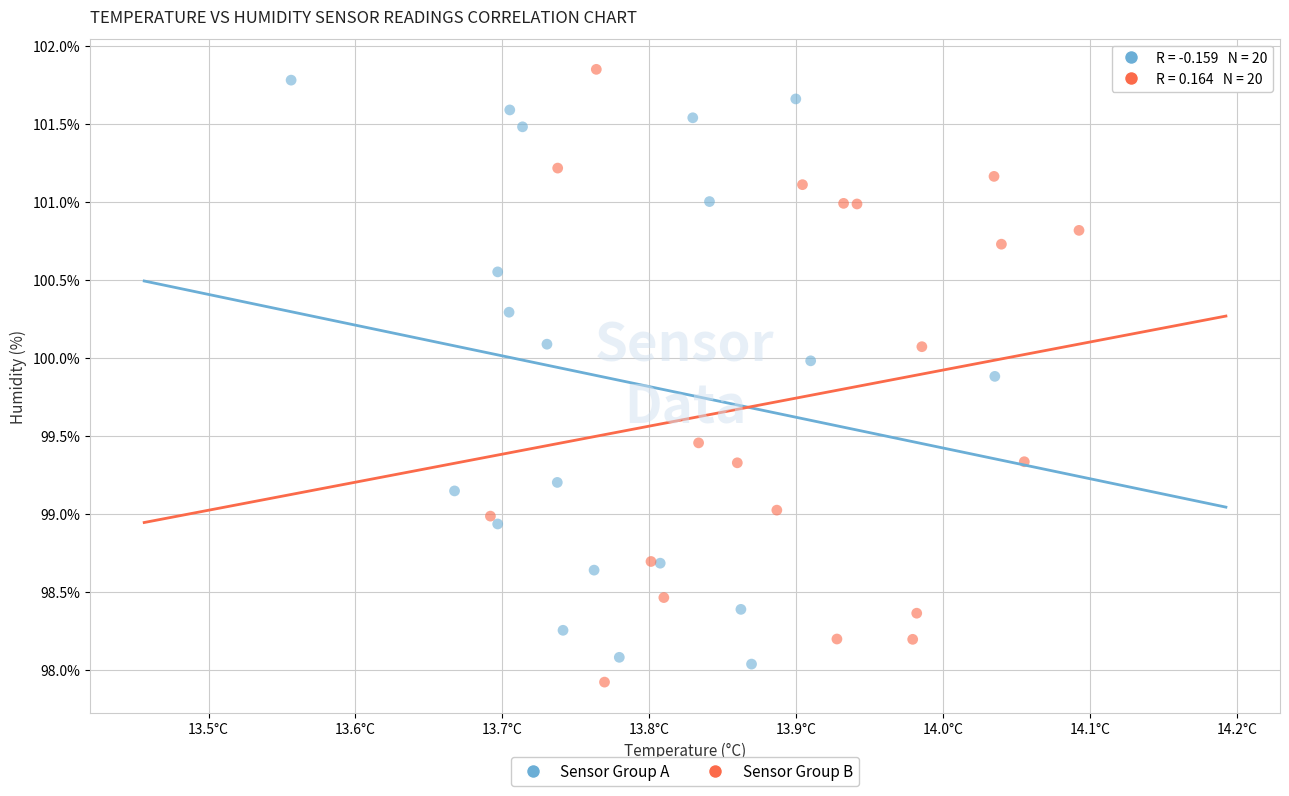

What are all the series names shown in the legend?

Sensor Group A, Sensor Group B